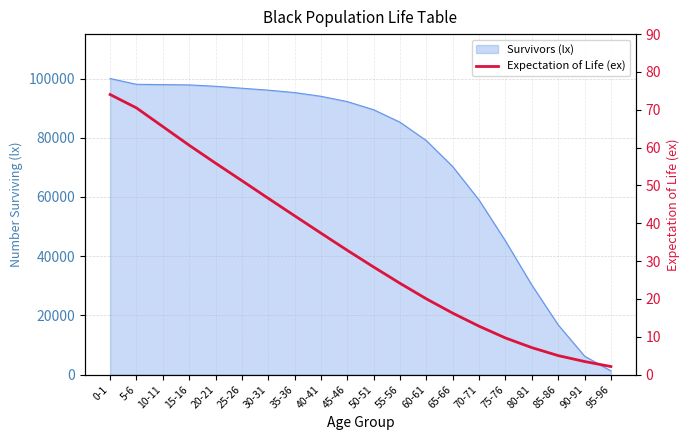

Where does the data first go above 32?

0-1